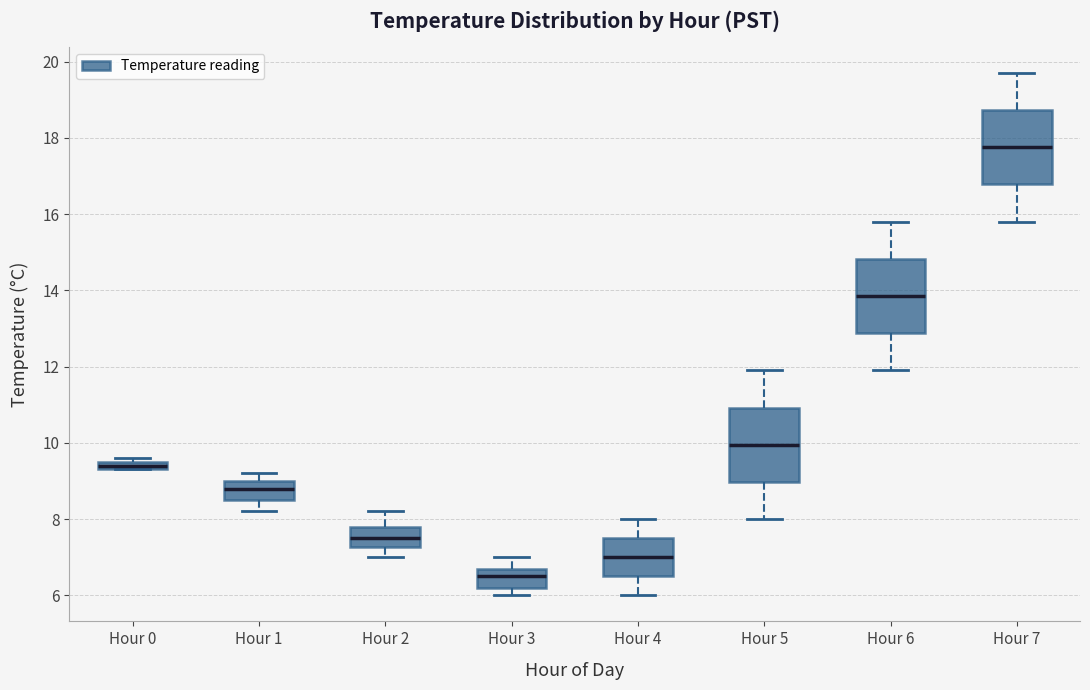

Which box's median line is the lowest?

Hour 3